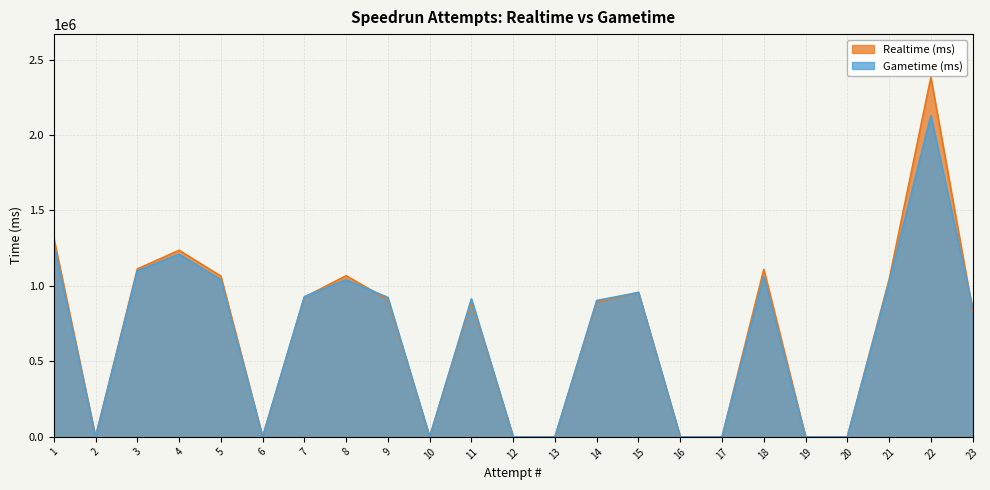

List the series in order of their overall mean, highest first.

Realtime (ms), Gametime (ms)